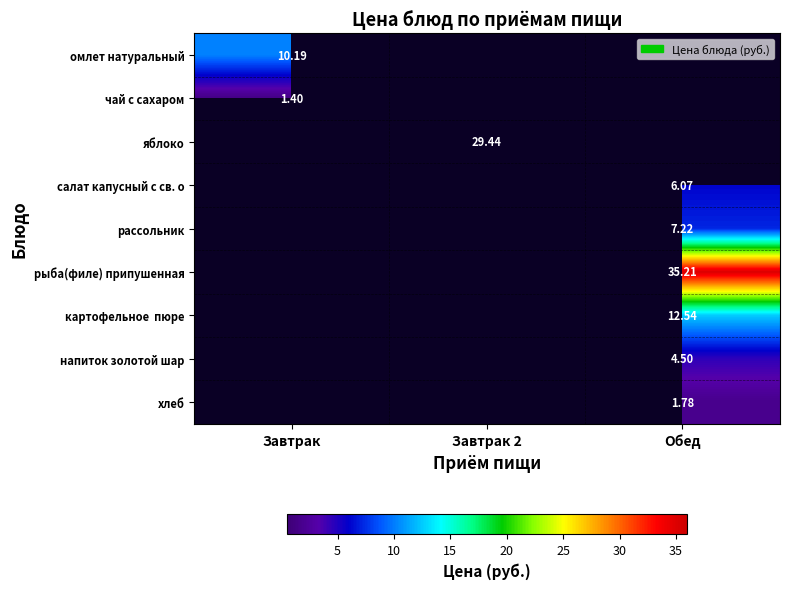

At which category is the sum across all series the highest?

Обед